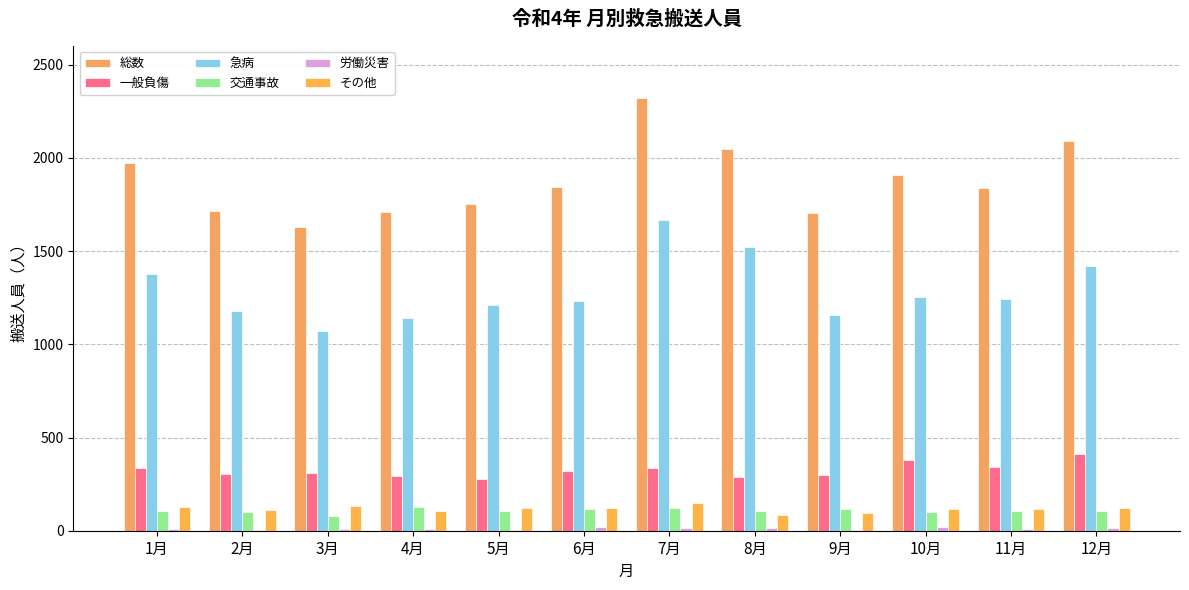

What is the difference between the maximum and minimum values in the その他 series?

66